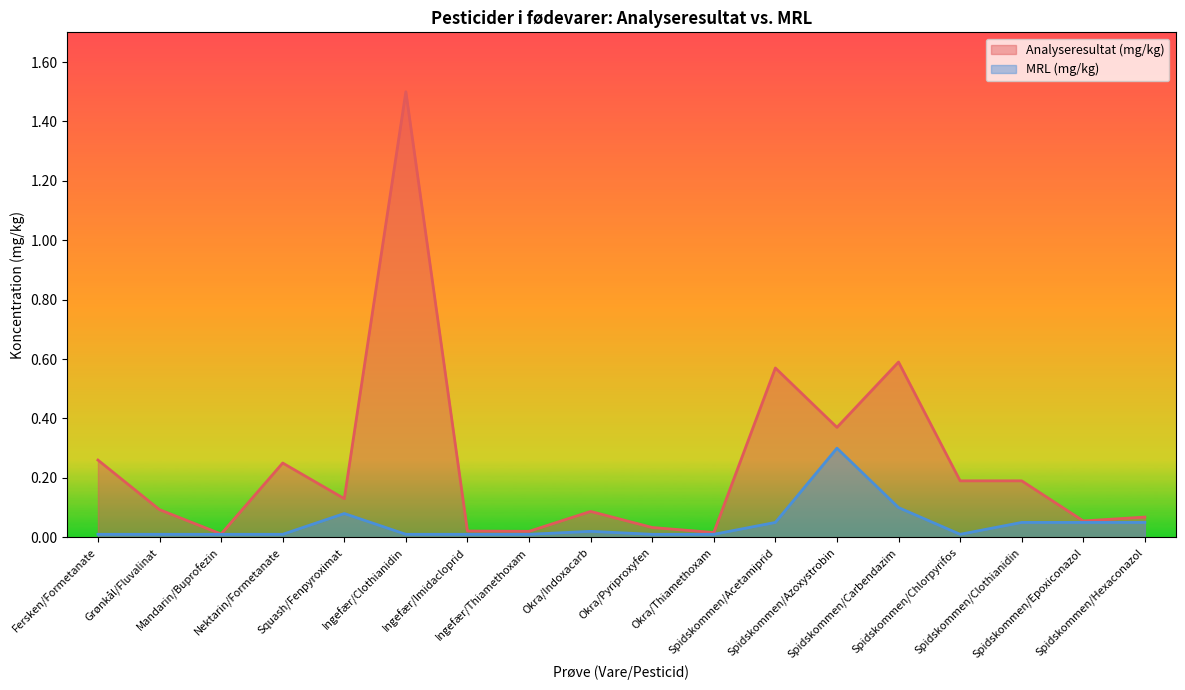

What is the difference between the highest and lowest values at Fersken/Formetanate?

0.2